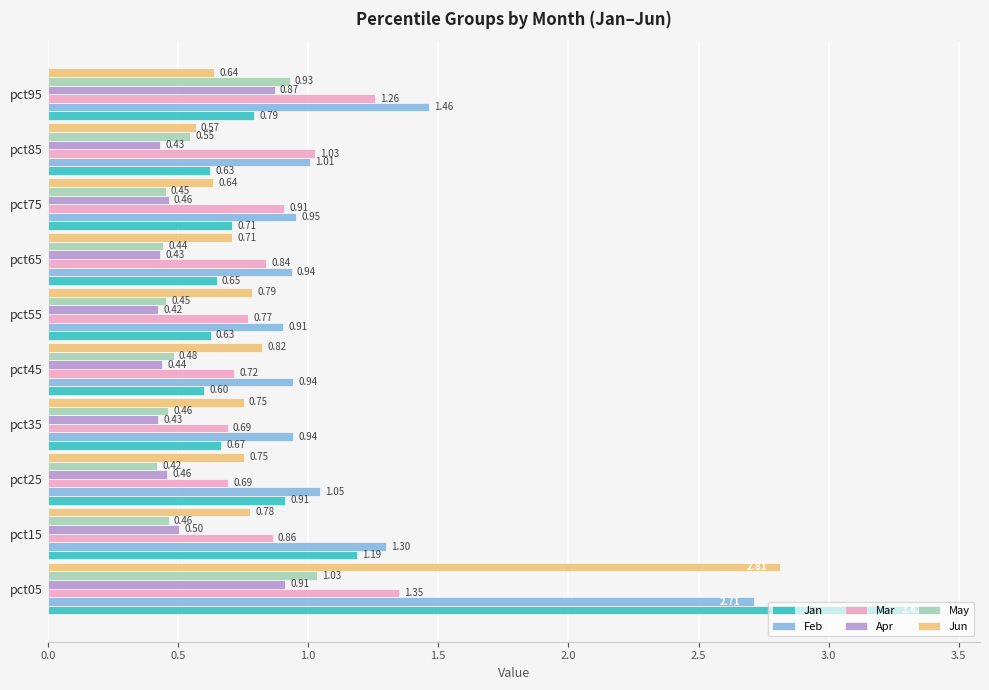

What is the sum of the Jun values at pct15 and pct75?

1.4